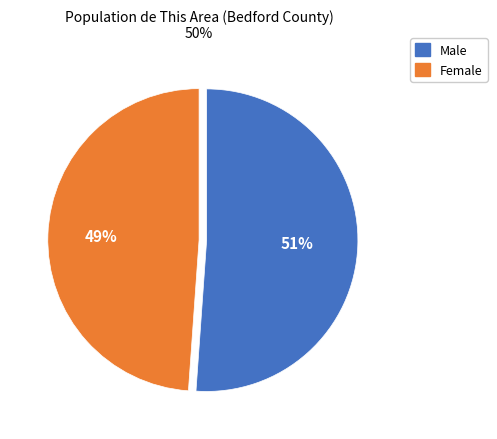

Do Male and Female together represent more than half of the pie?

Yes